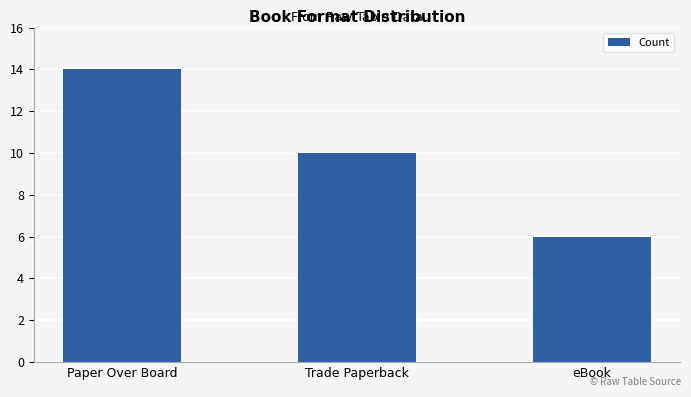

What is the maximum value shown in the chart?

14